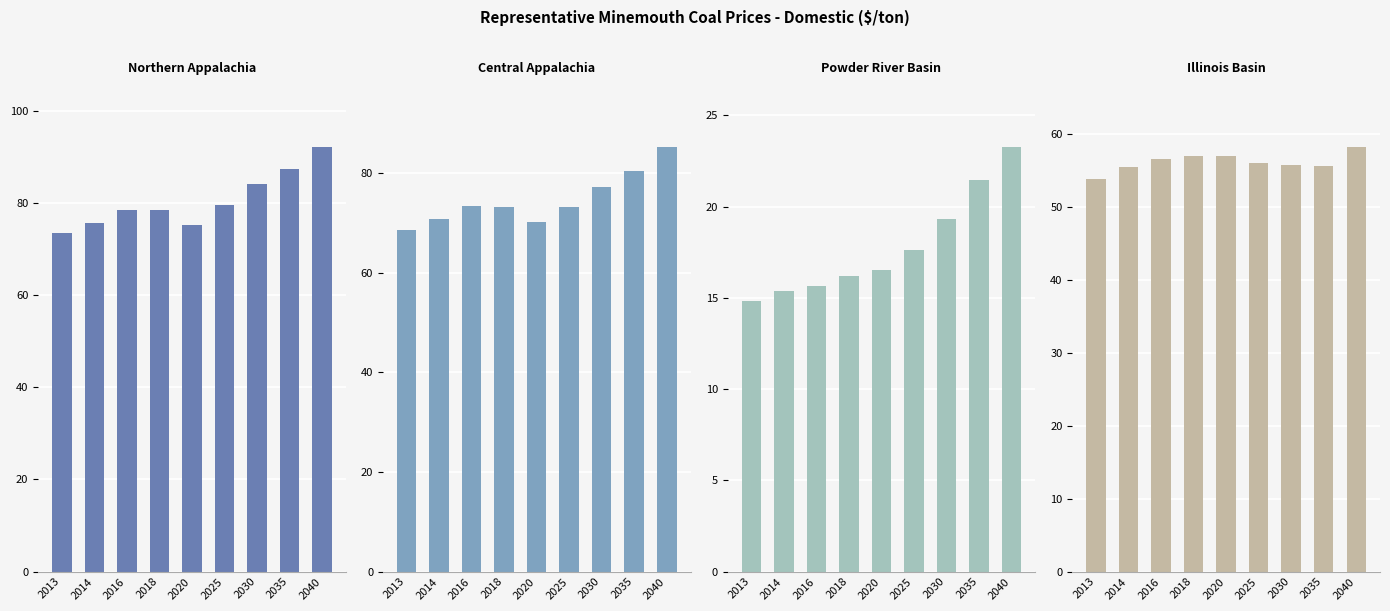

The Illinois Basin series shows 56.5 at 2016. True or false?

True